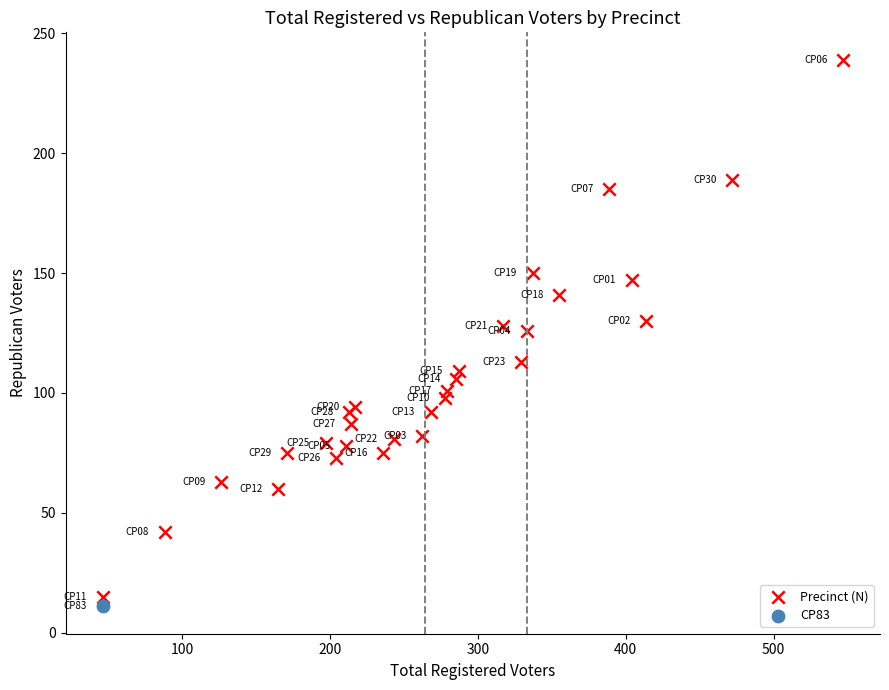

What are all the series names shown in the legend?

Precinct (N), CP83